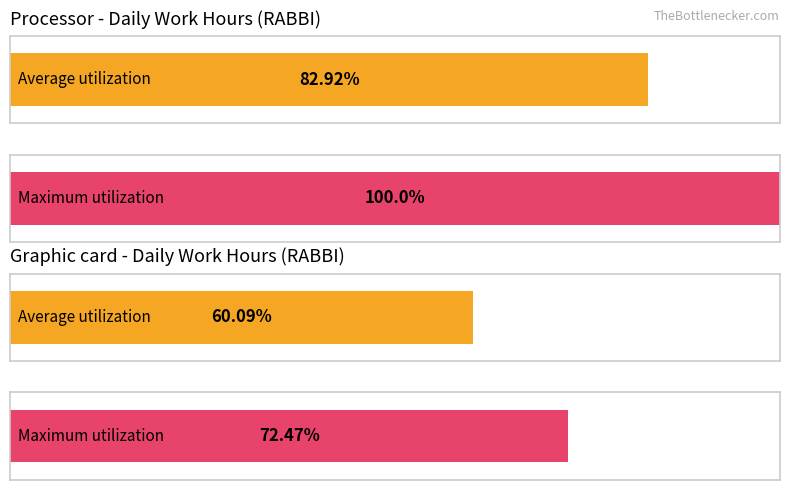

Are the bars grouped side by side (vs. stacked)?

Yes